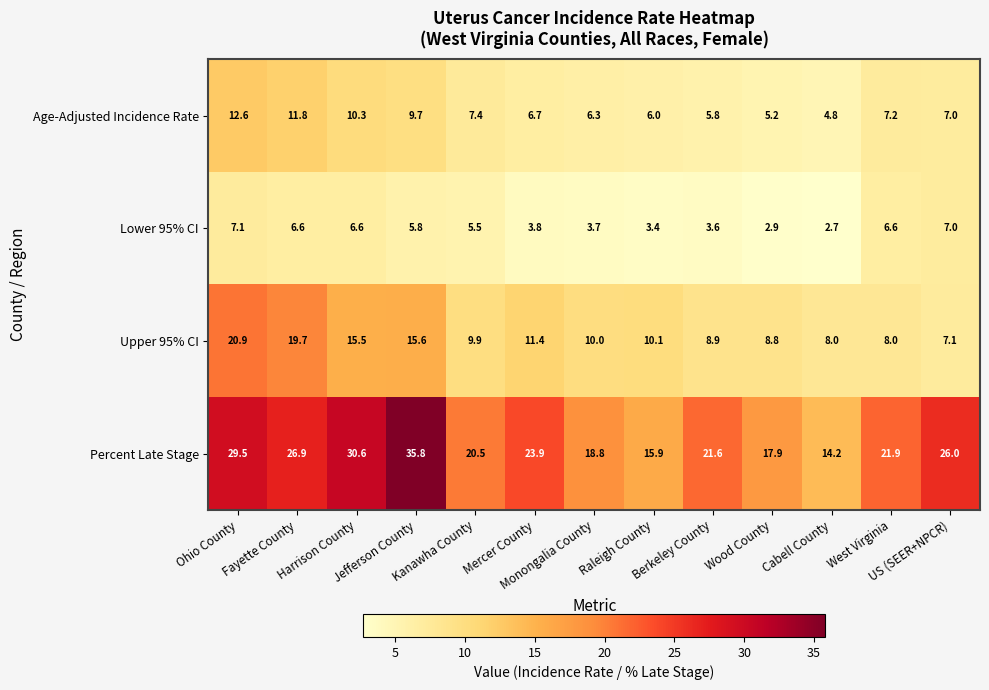

What is the minimum value shown in the chart?

2.7